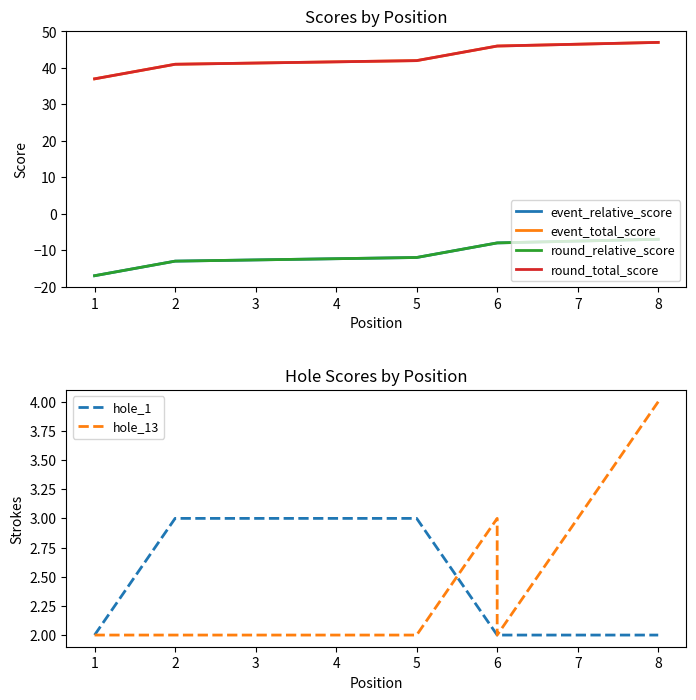

Which has a higher value, 6 or 8?

8